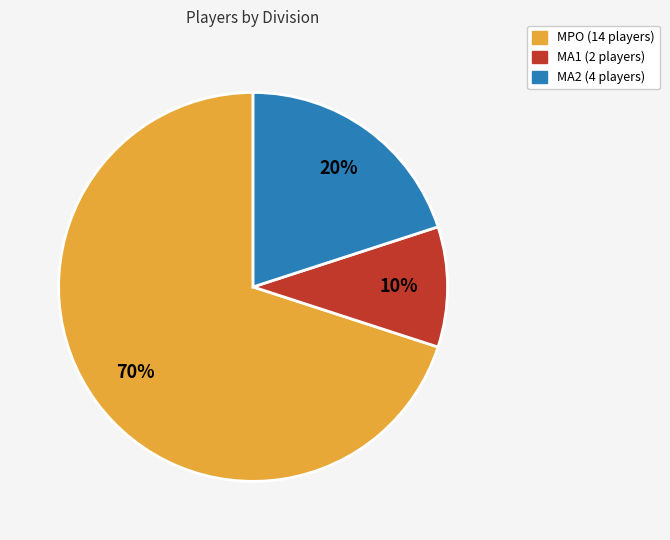

To the nearest percent, what is the average slice percentage?

33%